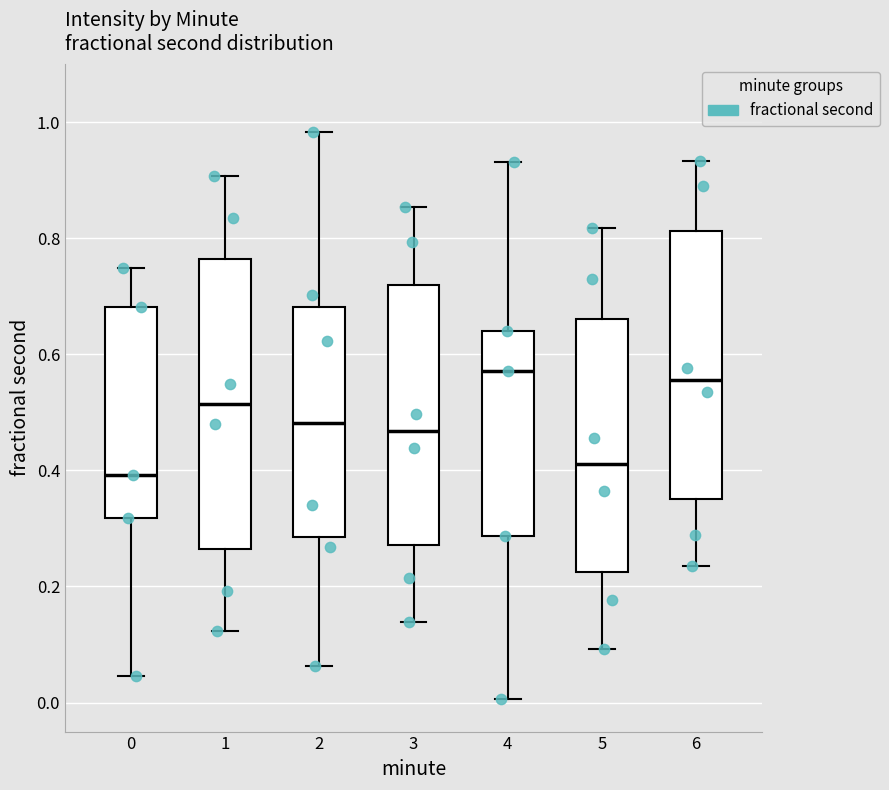

Reading left to right, transcribe this box plot: for each box, give where its median line is, the range the box spans, and where its two whiskers end, as read against the y-axis. The values are not printed on the chart, so give them approximately, as read against the axis.

0: median 0.40, box 0.32 to 0.68, whiskers 0.04 to 0.74
1: median 0.52, box 0.26 to 0.76, whiskers 0.12 to 0.90
2: median 0.48, box 0.28 to 0.68, whiskers 0.06 to 0.98
3: median 0.46, box 0.28 to 0.72, whiskers 0.14 to 0.86
4: median 0.58, box 0.28 to 0.64, whiskers 0.00 to 0.94
5: median 0.42, box 0.22 to 0.66, whiskers 0.10 to 0.82
6: median 0.56, box 0.36 to 0.82, whiskers 0.24 to 0.94